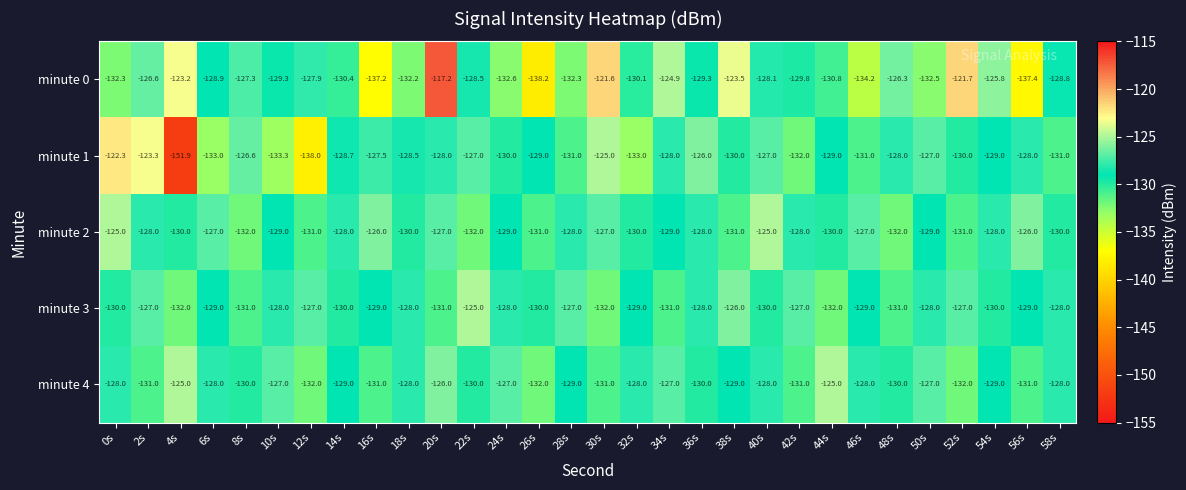

What is the highest value of the minute 4 series?

-125.0